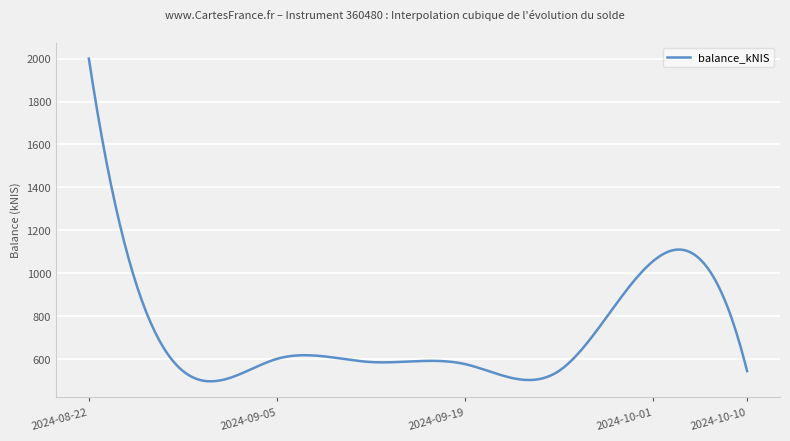

How many series are shown in this chart?

1